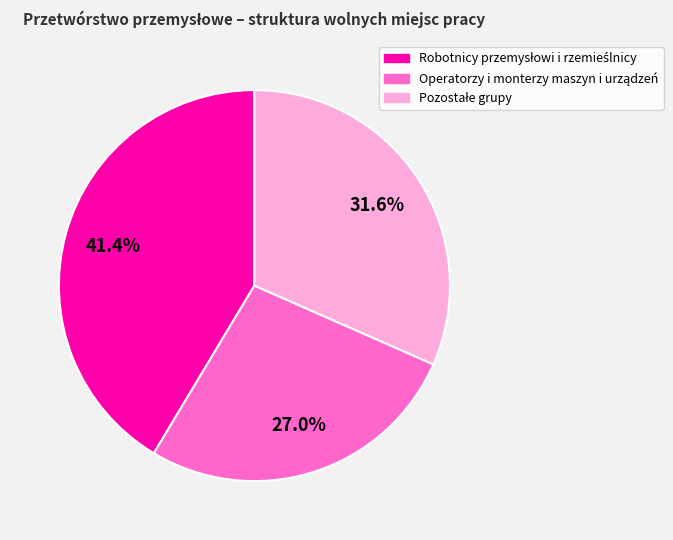

Is there a majority slice in this chart?

No